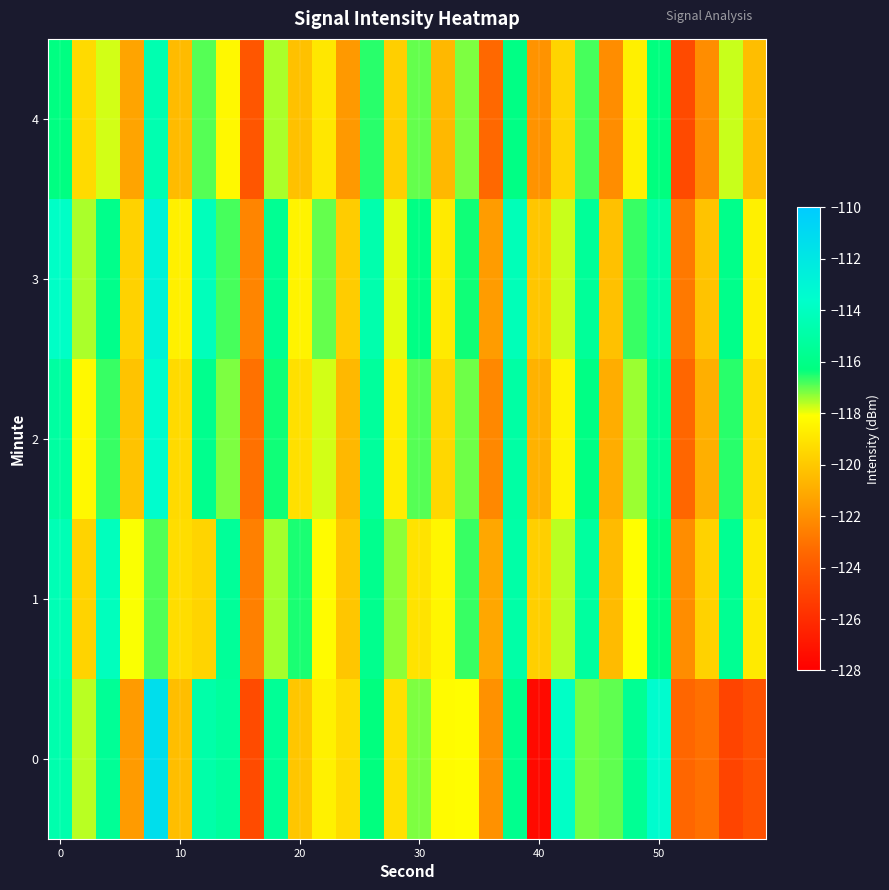

At how many categories does at least one series exceed -113?

1